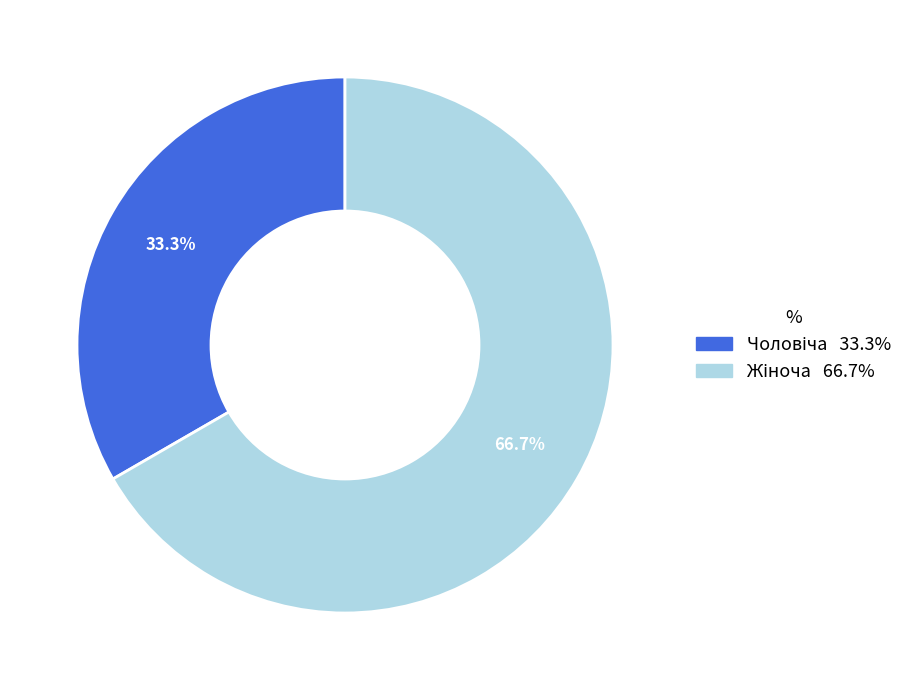

Does any single category account for the majority?

Yes